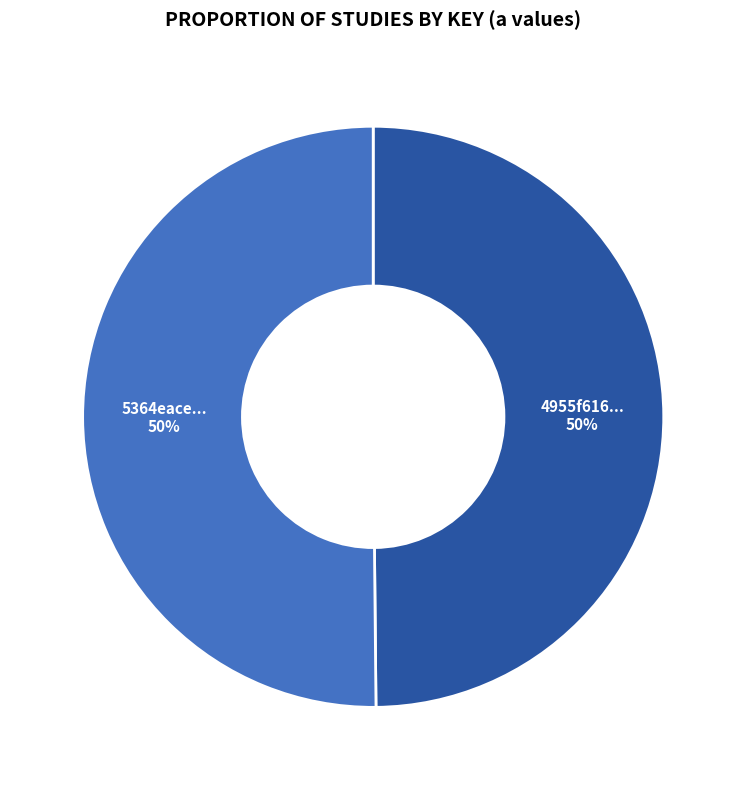

How many segments does this pie chart have?

2